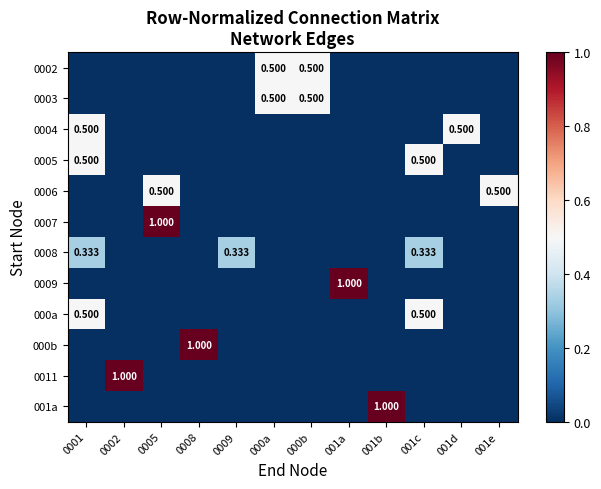

Is the value of 0006 at 001d greater than the value of 0008 at 001e?

No